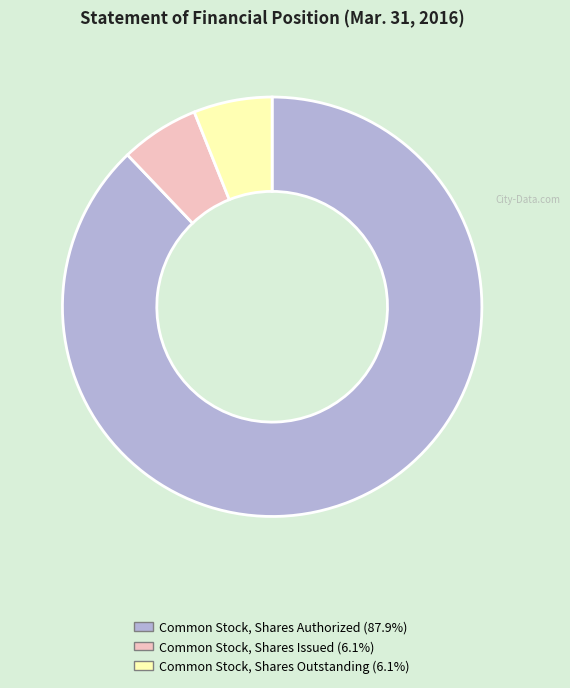

What is the majority slice?

Common Stock, Shares Authorized